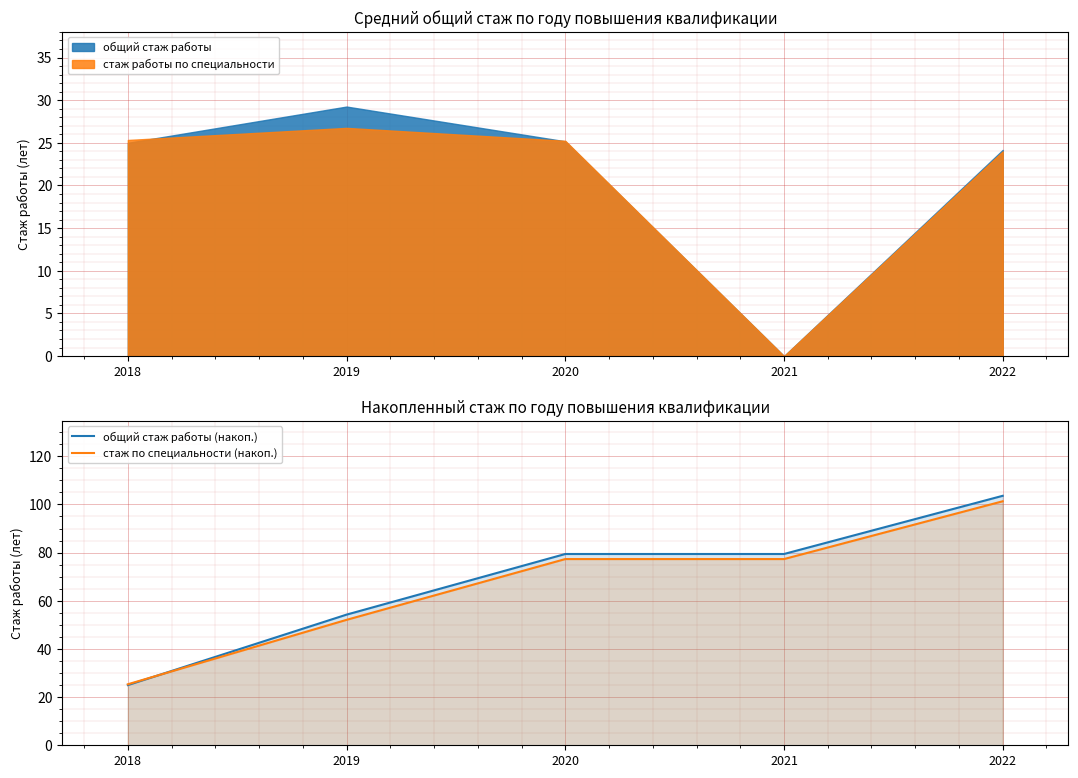

Rank the series by their average value, from lowest to highest.

стаж по специальности (накоп.), общий стаж работы (накоп.)